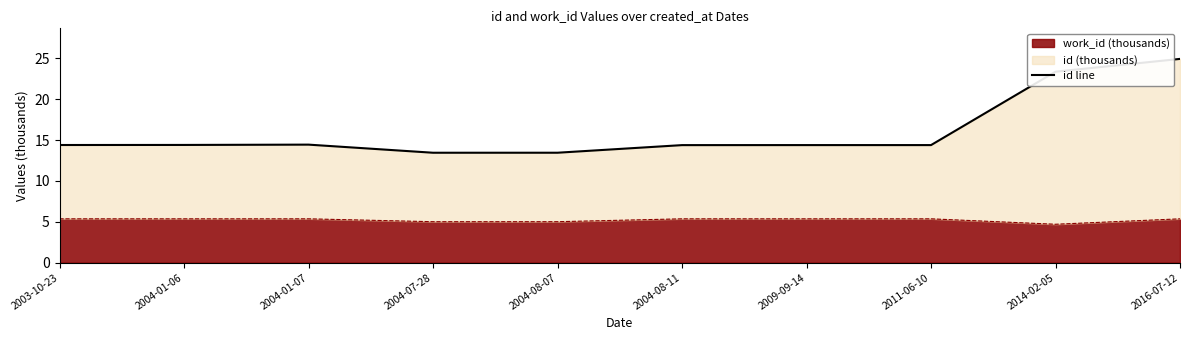

Count the number of categories in the chart.

10